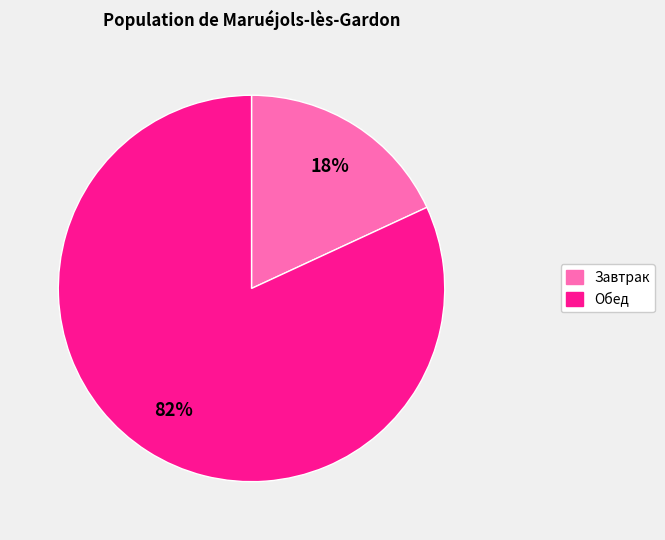

Rank the categories by value from highest to lowest.

Обед, Завтрак